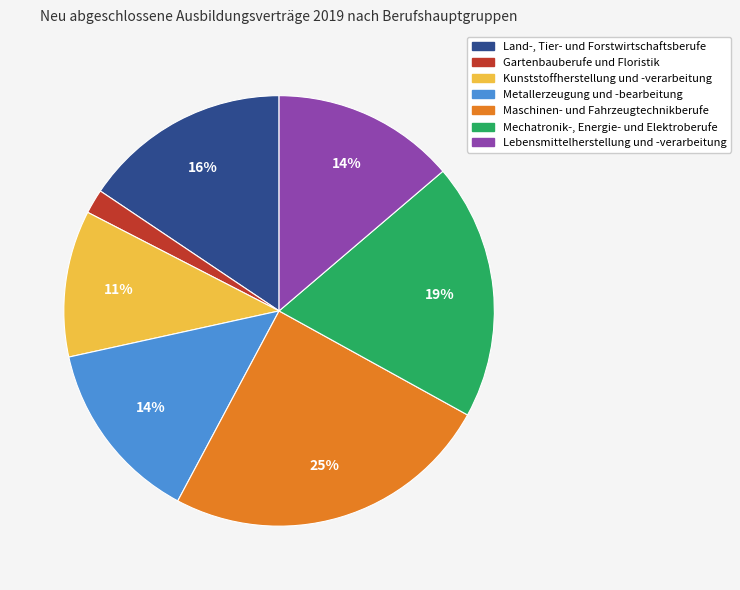

Is there a majority slice in this chart?

No